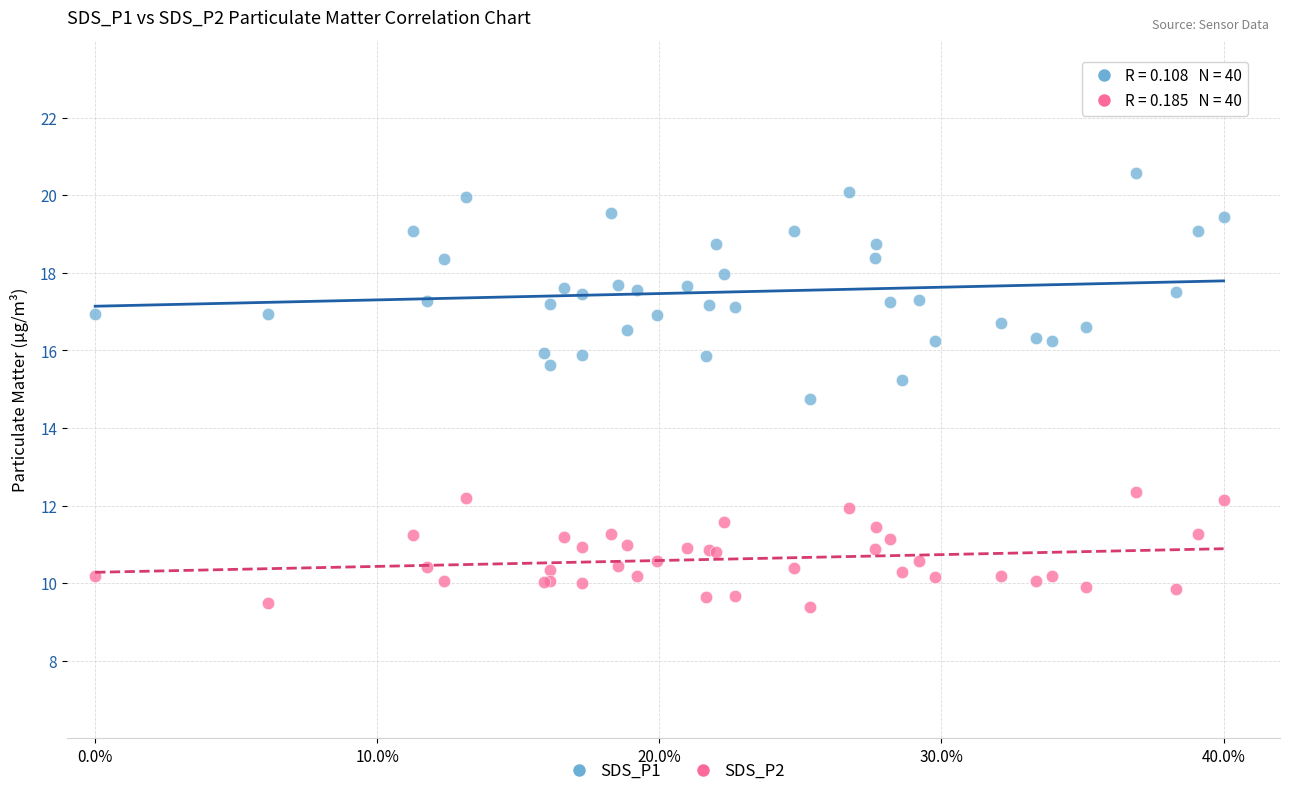

What is the X range (max minus min) for the scatter plot?

0.4